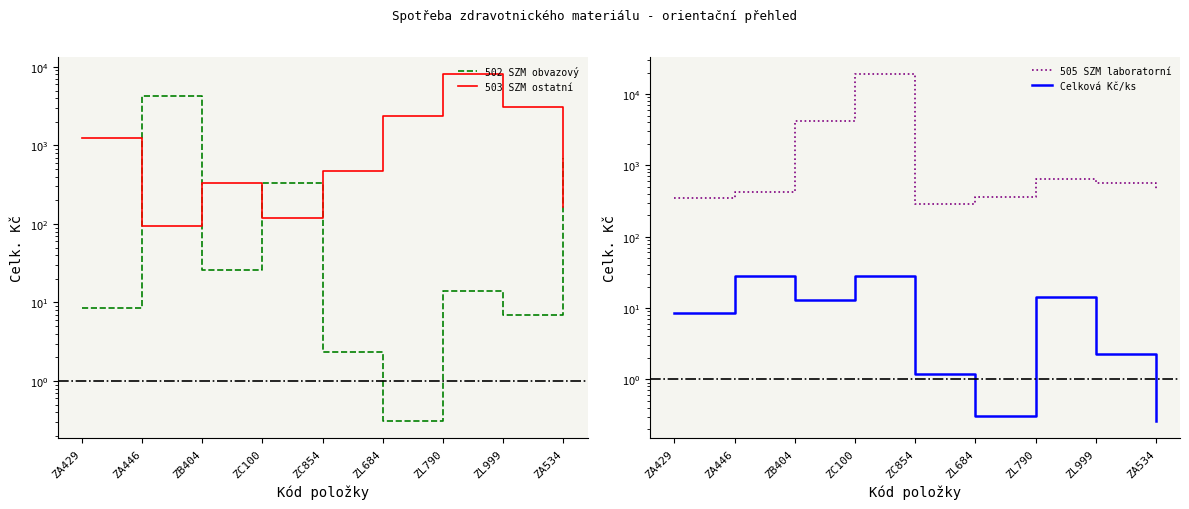

Rank the series by their average value, from highest to lowest.

505 SZM laboratorní, 503 SZM ostatní, 502 SZM obvazový, Celková Kč/ks